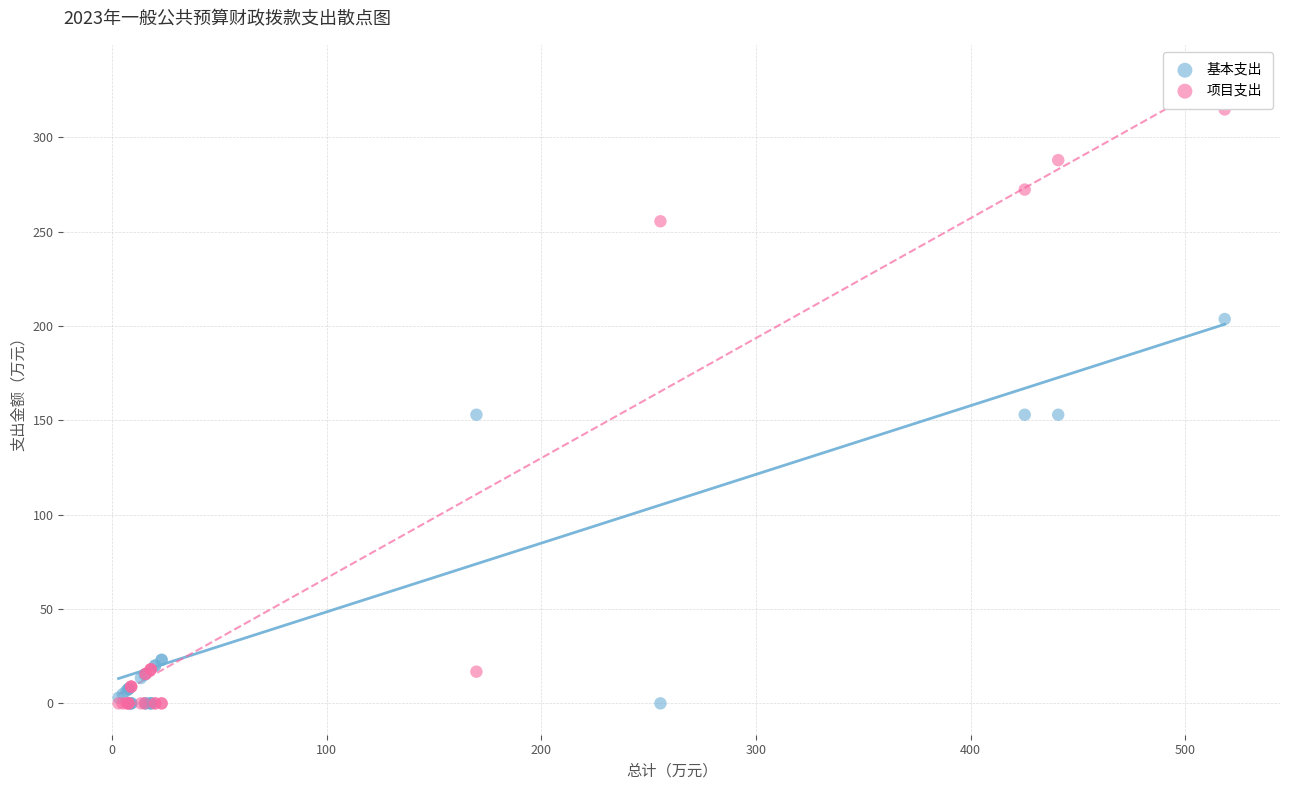

What are all the series names shown in the legend?

基本支出, 项目支出